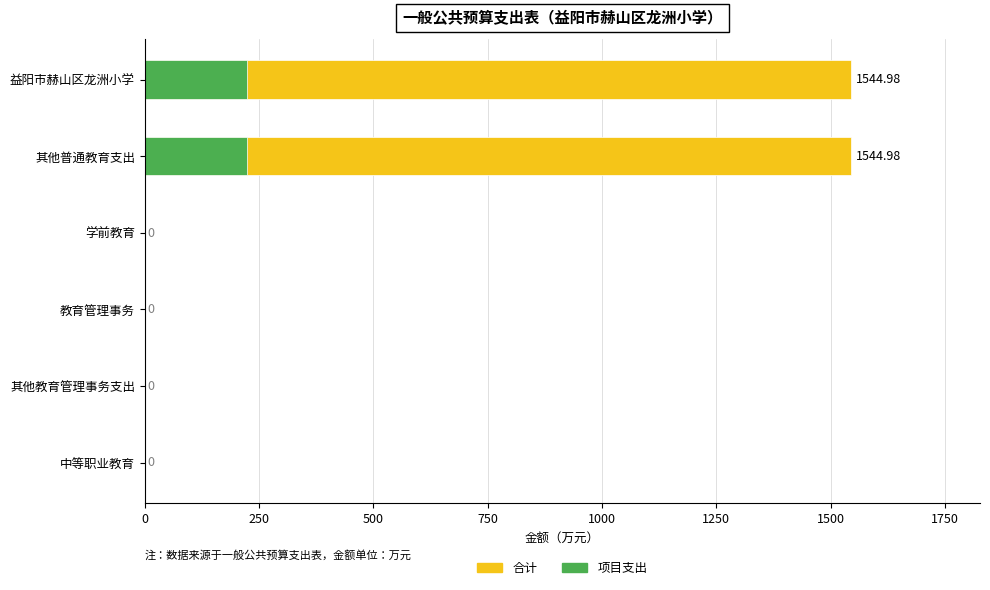

The 项目支出 series shows 0.0 at 教育管理事务. True or false?

True